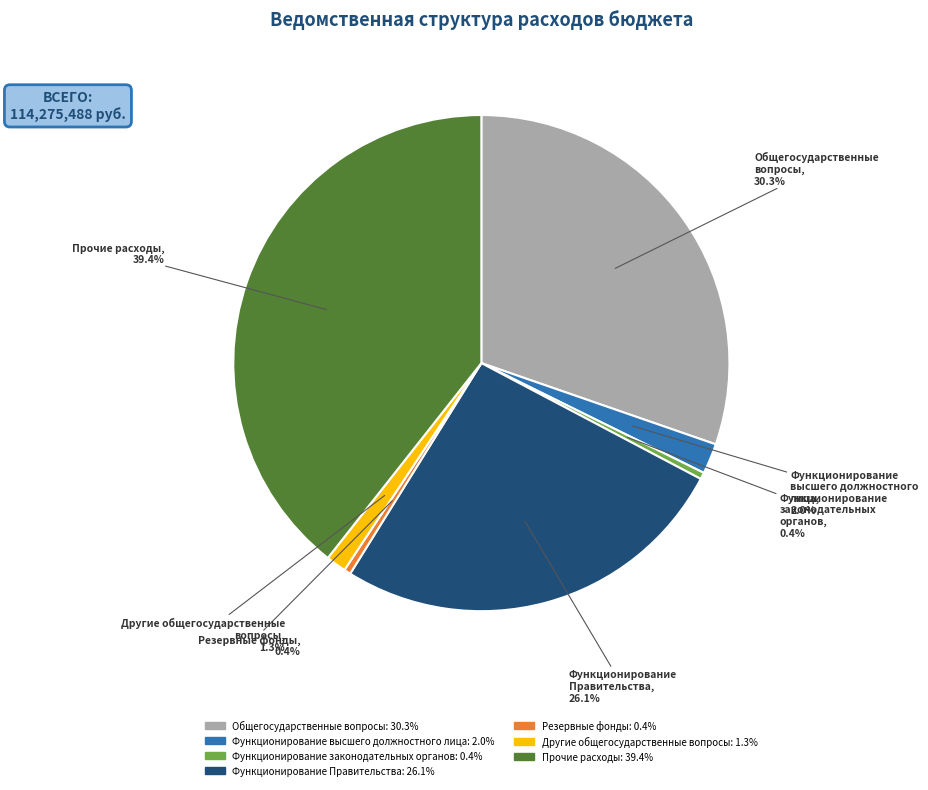

Does any single category account for the majority?

No